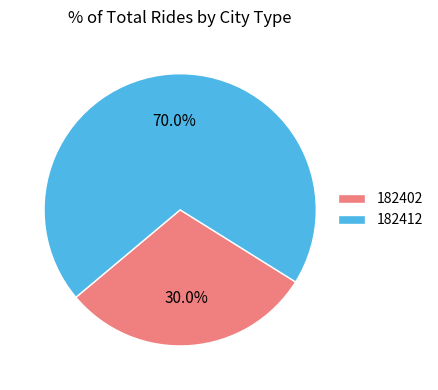

How much of the chart is everything except 182412?

30.0%